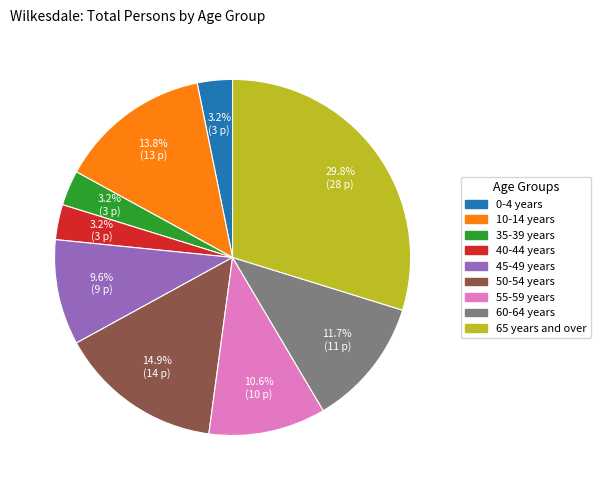

The 40-44 years slice represents 3% of the pie. True or false?

True